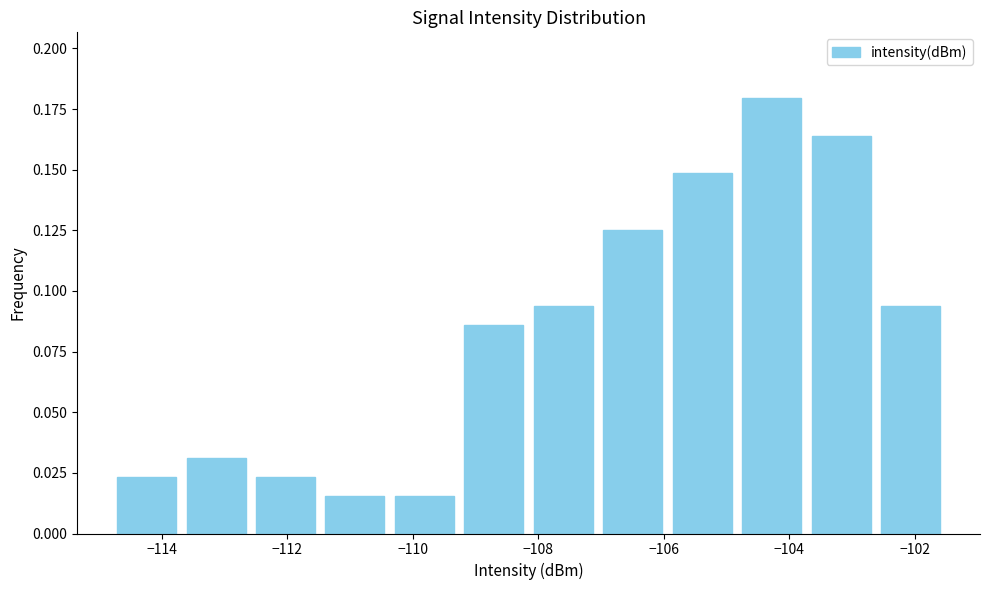

Which range on the x-axis has the tallest bar?

-104.8 to -103.8